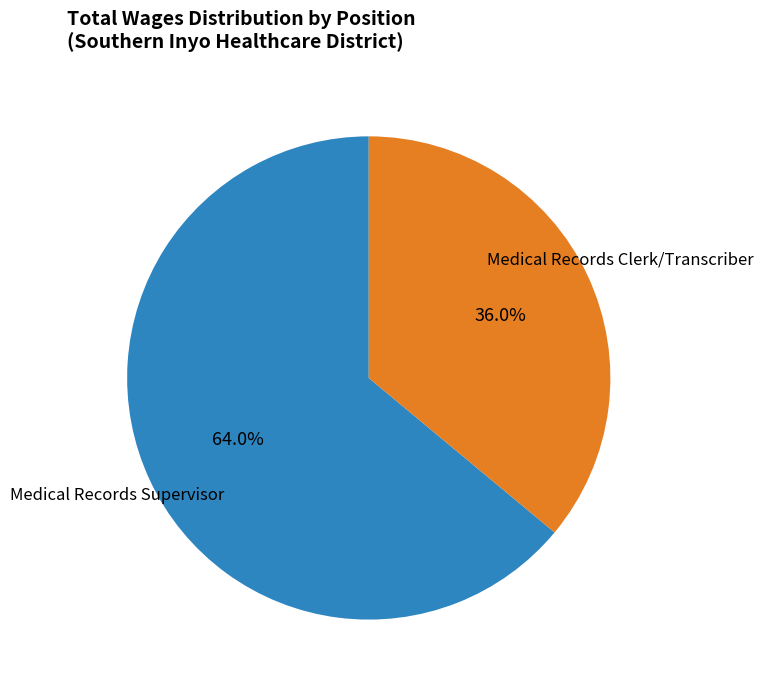

How many segments does this pie chart have?

2